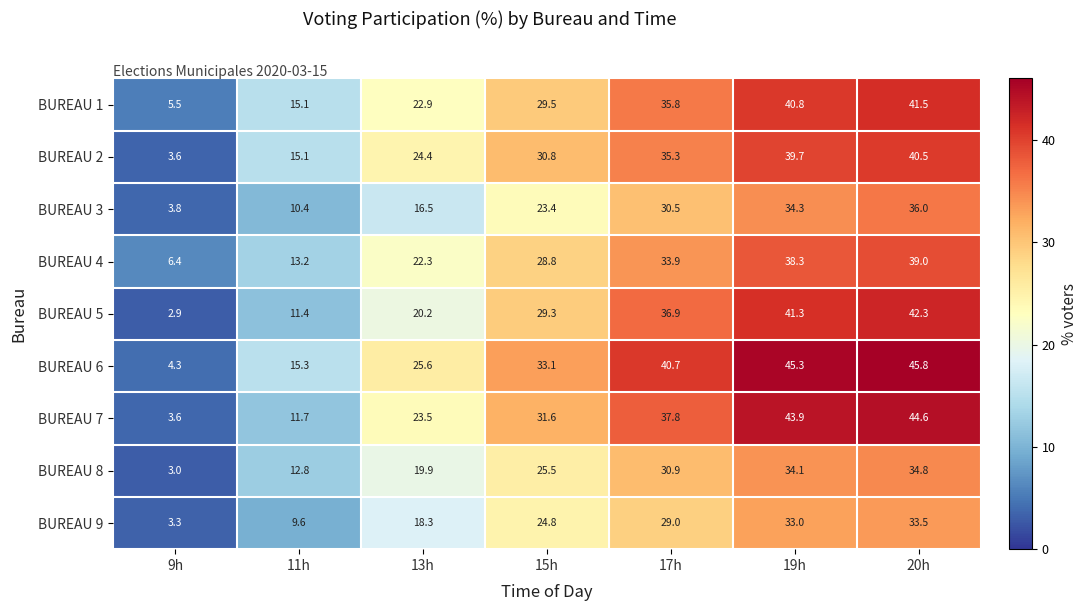

What is the minimum value for BUREAU 8?

3.0